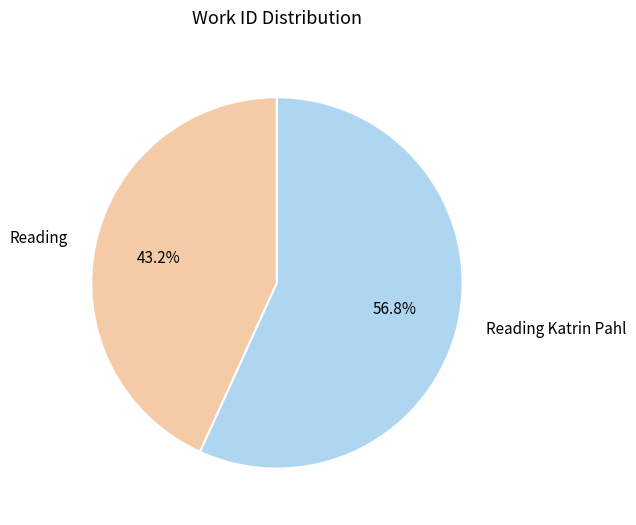

Count the number of slices in the pie.

2